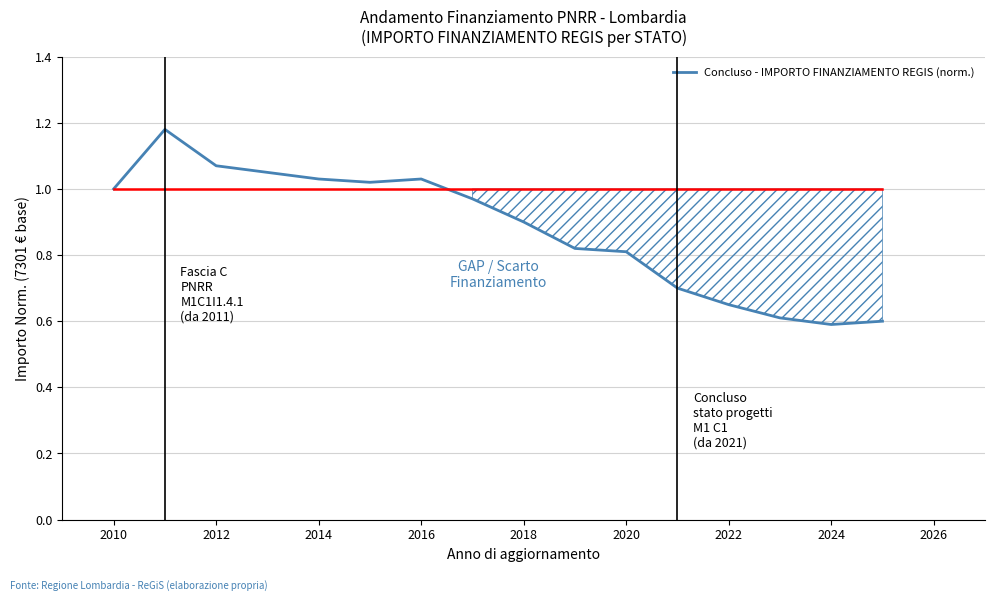

What is the difference between the maximum and minimum values?

0.6